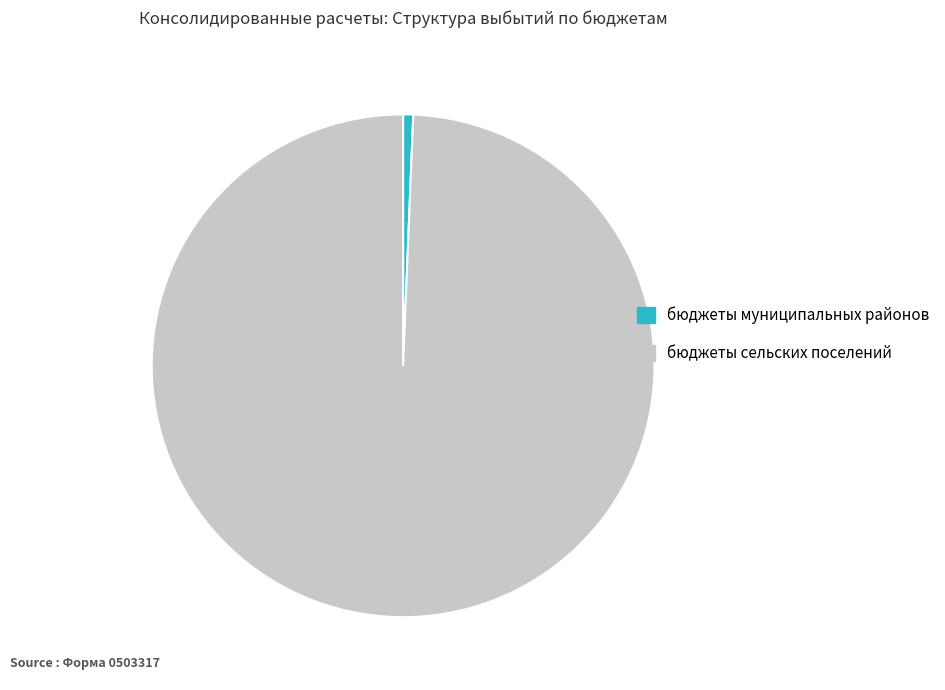

Which has a higher value, бюджеты муниципальных районов or бюджеты сельских поселений?

бюджеты сельских поселений